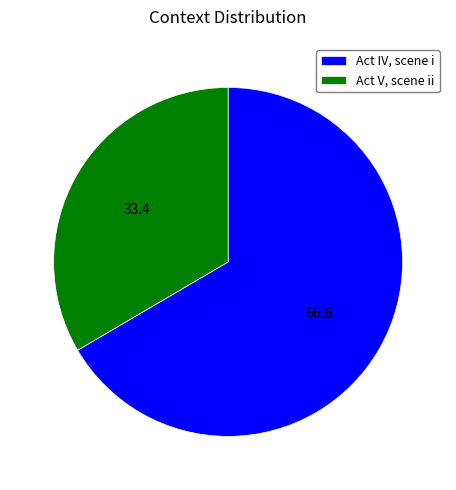

Is it true that Act IV, scene i is 18% of the pie?

False